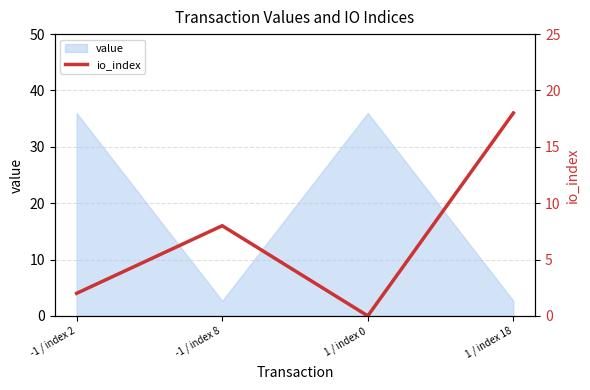

What is the label of the 3rd point from the left?

1 / index 0